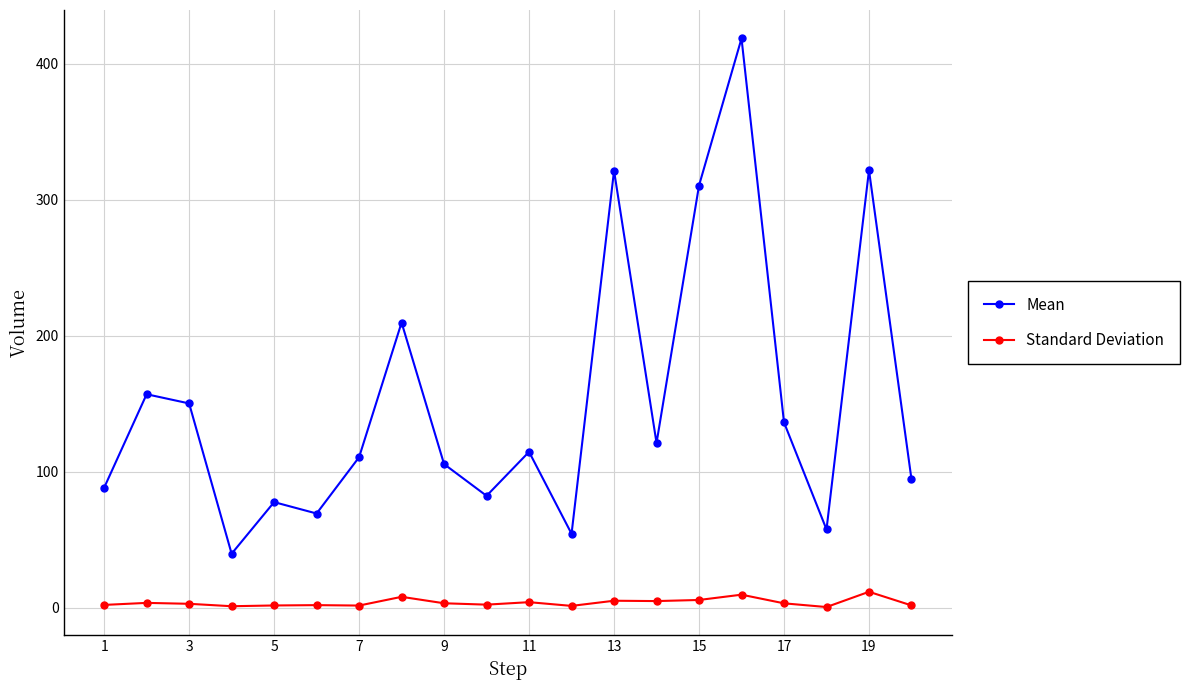

What is the sum of all Mean values?

3041.9